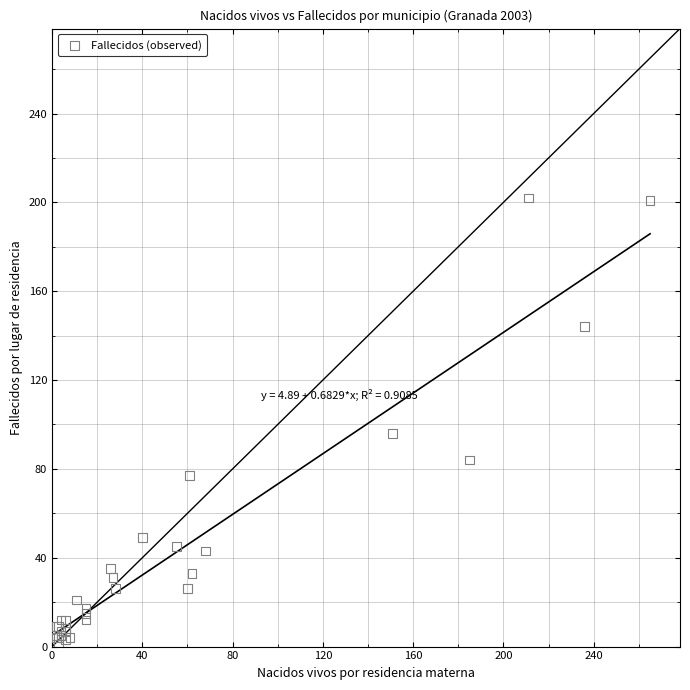

What Y value in the scatter plot is closest to 101?

96